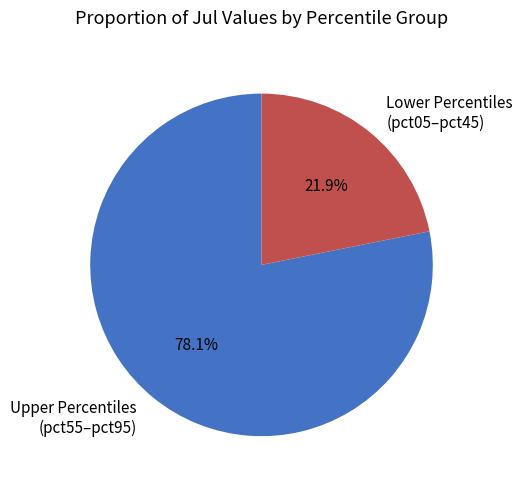

How many slices are in this pie chart?

2